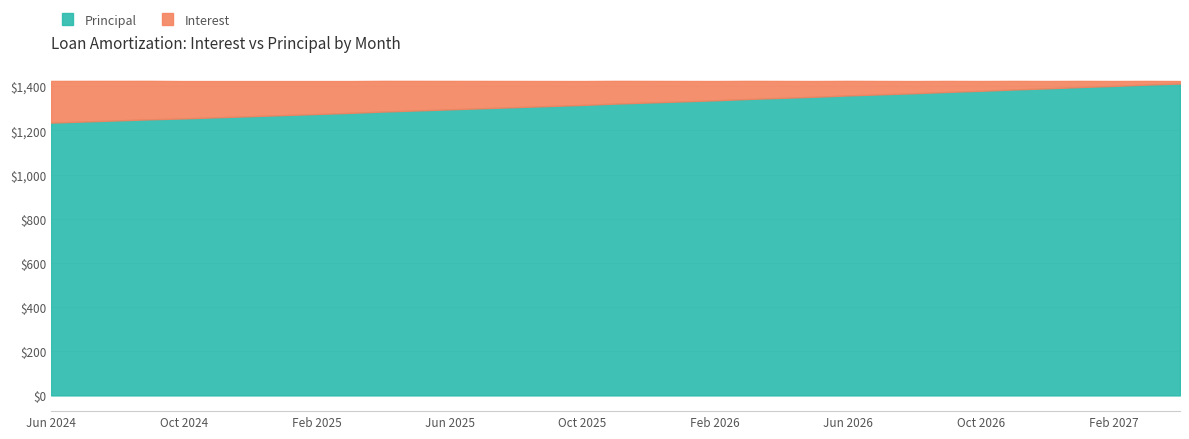

True or false: Interest and Principal cross at least once.

False